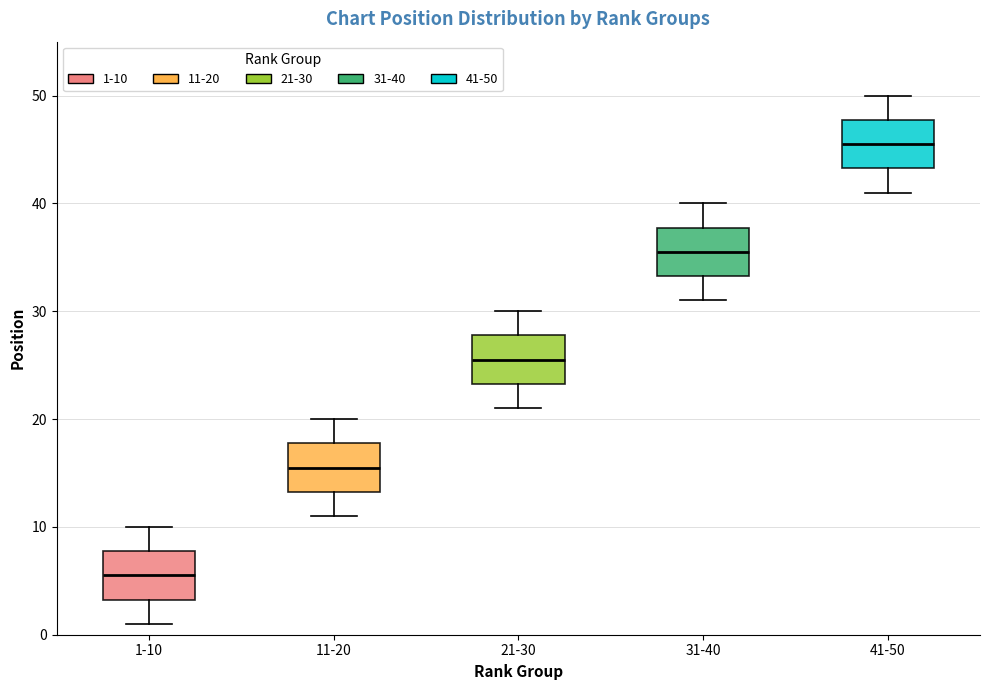

Reading left to right, read every box against the y-axis: the position of its median line, the range the box covers, and the ends of its whiskers. The values are not printed on the chart, so give them approximately, as read against the axis.

1-10: median 6, box 3 to 8, whiskers 1 to 10
11-20: median 16, box 13 to 18, whiskers 11 to 20
21-30: median 26, box 23 to 28, whiskers 21 to 30
31-40: median 36, box 33 to 38, whiskers 31 to 40
41-50: median 46, box 43 to 48, whiskers 41 to 50